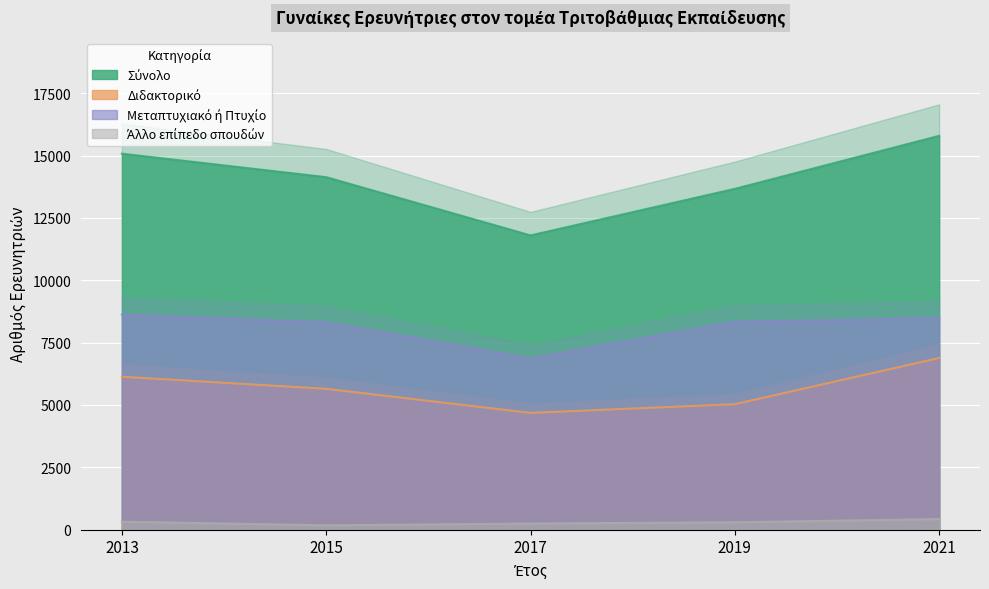

Reading left to right, list all the values displayed in this chart.

Σύνολο: 15076	14135	11799	13667	15792
Διδακτορικό: 6133	5649	4684	5034	6885
Μεταπτυχιακό ή Πτυχίο: 8623	8310	6868	8336	8482
Άλλο επίπεδο σπουδών: 320	176	247	297	425